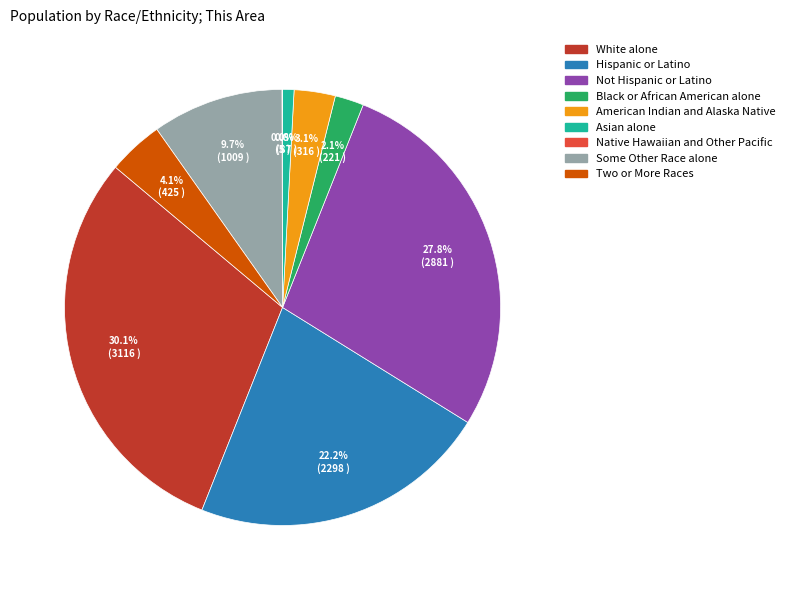

True or false: Some Other Race alone accounts for 10% of the total.

True